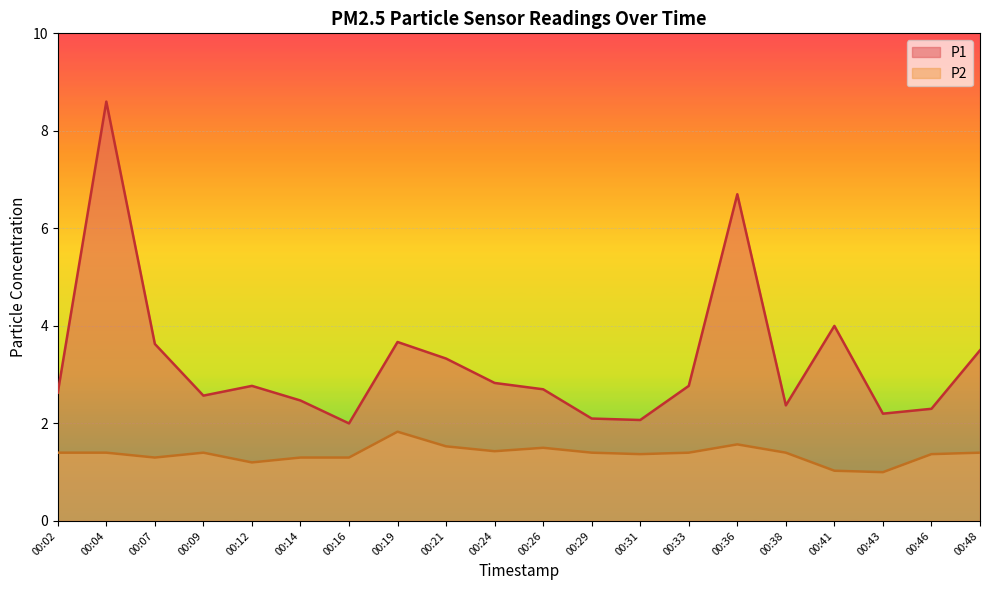

Rank the series by their maximum value, from lowest to highest.

P2, P1